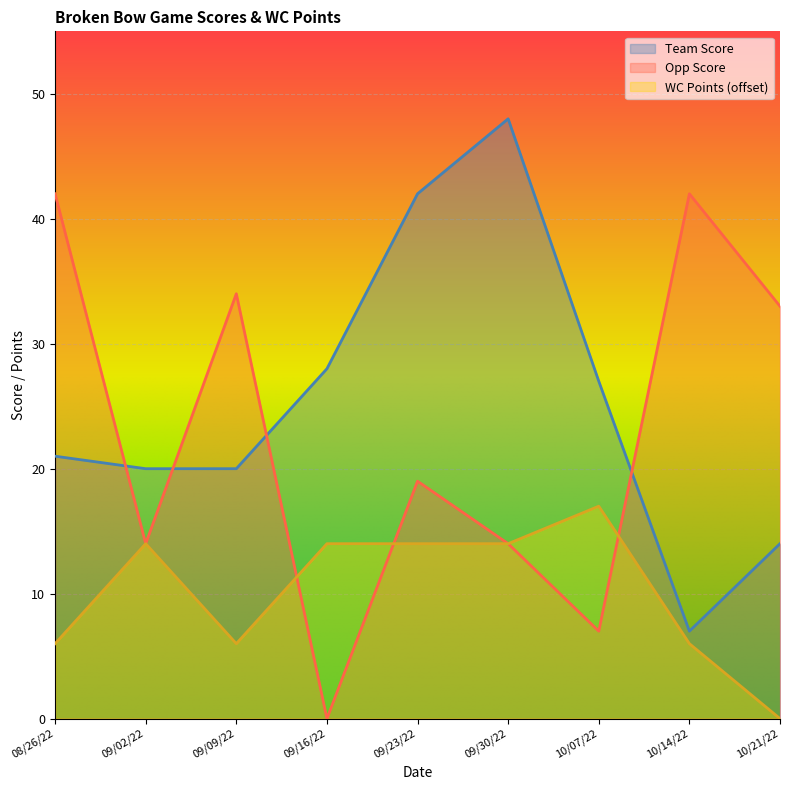

Reading left to right, list all the values displayed in this chart.

Team Score: 21	20	20	28	42	48	27	7	14
Opp Score: 42	14	34	0	19	14	7	42	33
WC Points: 6	14	6	14	14	14	17	6	0